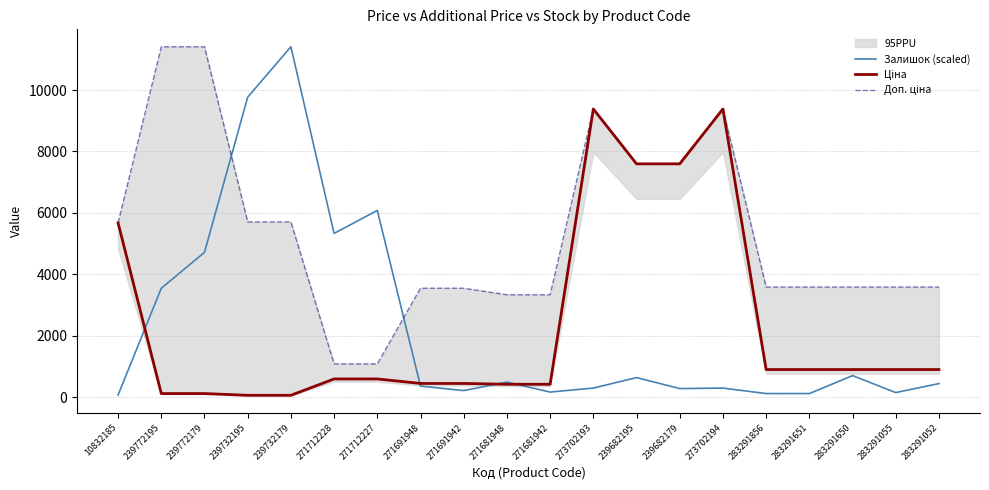

What is the maximum value shown in the chart?

11410.0